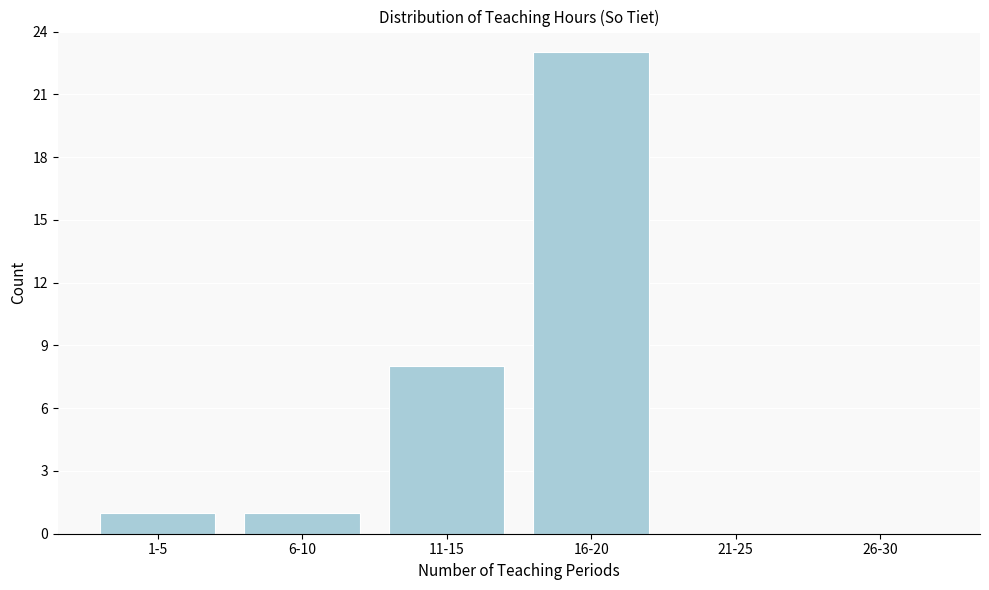

Reading left to right, what are all the values shown in this chart?

1-5=1	6-10=1	11-15=8	16-20=23	21-25=0	26-30=0